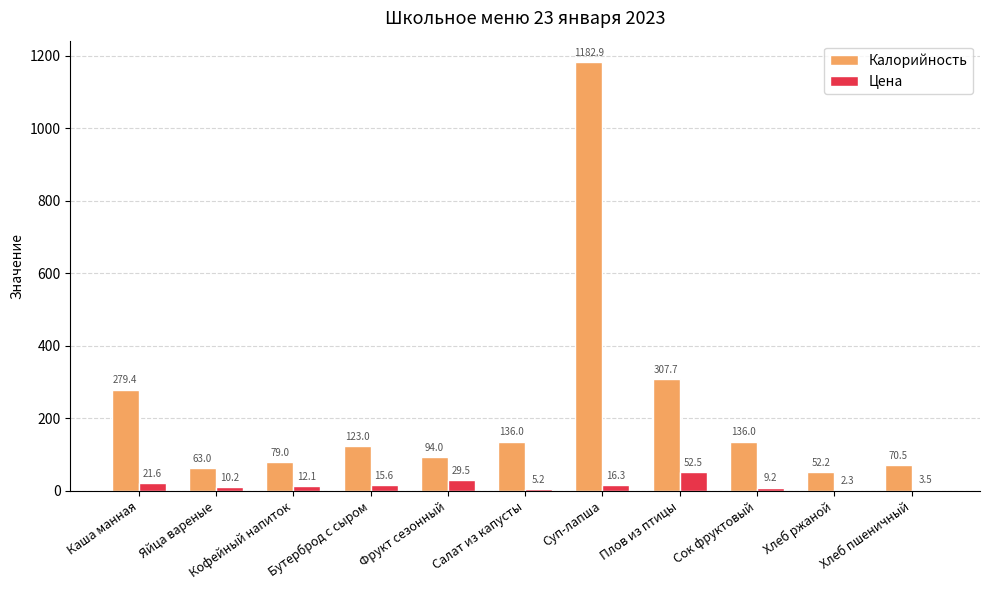

Read the Цена value at Кофейный напиток.

12.1